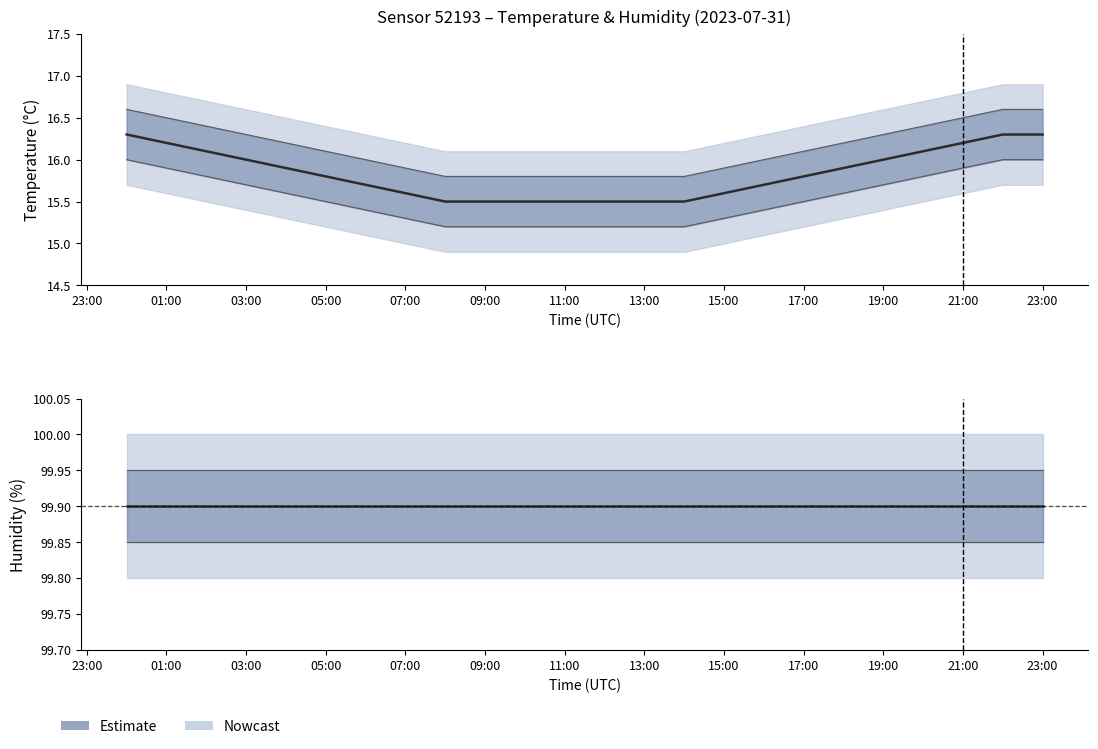

What is the total value across all series at 13:00?

115.4